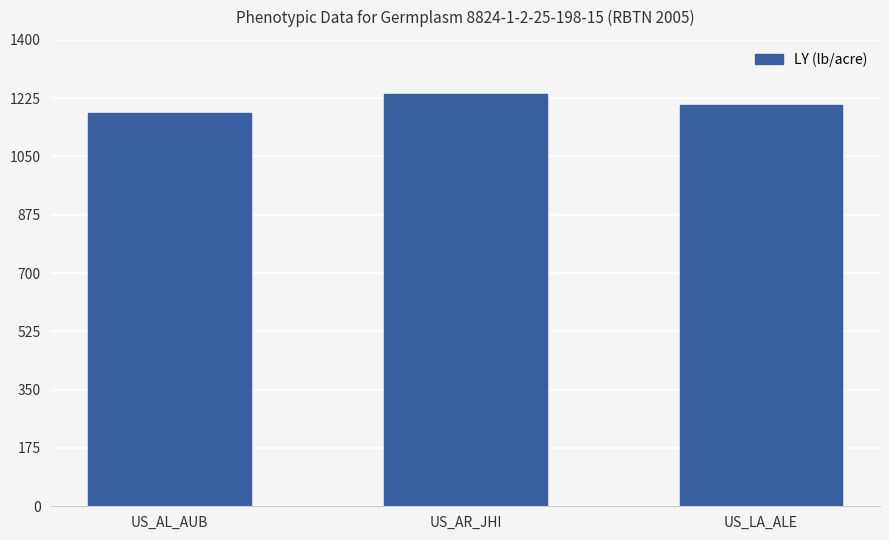

Is it true that the value at US_AR_JHI is 1860?

False